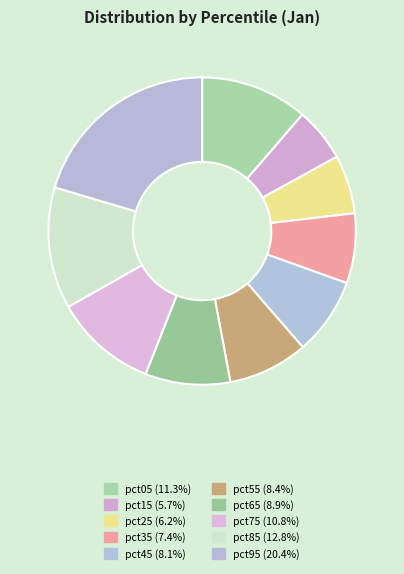

What is the largest slice in the pie chart?

pct95